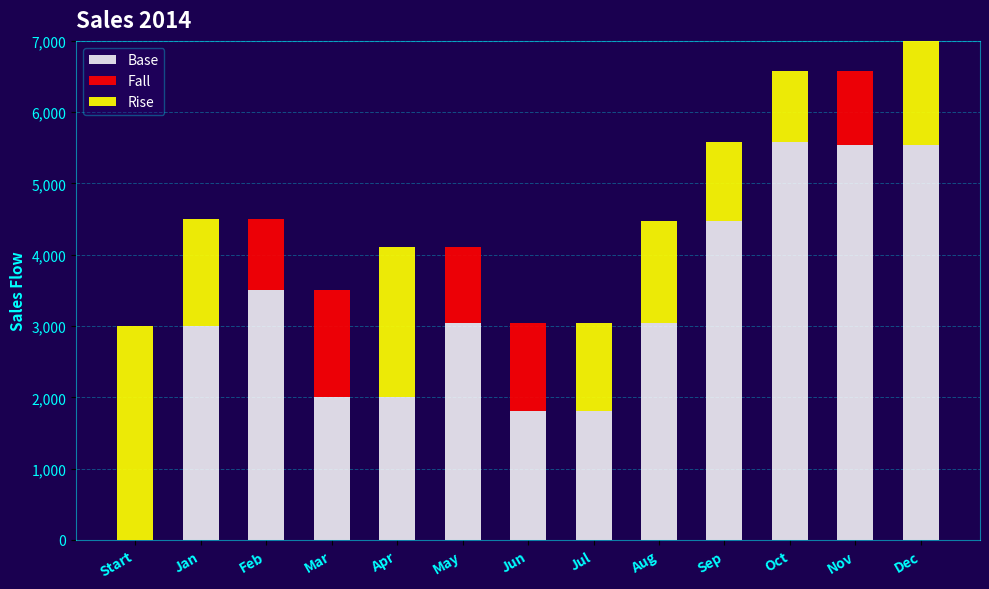

What is the label of the 6th bar from the right?

Jul